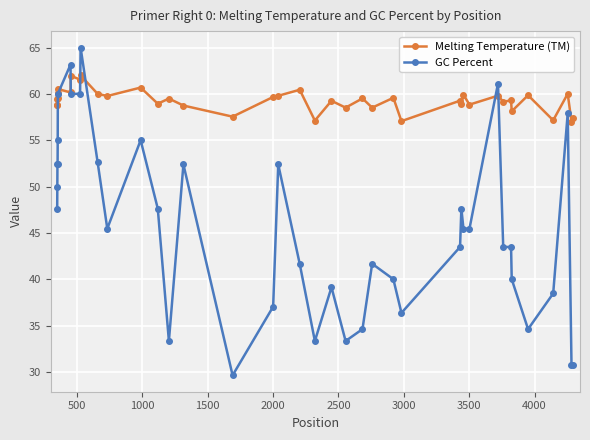

What is the value of the Melting Temperature (TM) point at the 29th from the left?

58.9